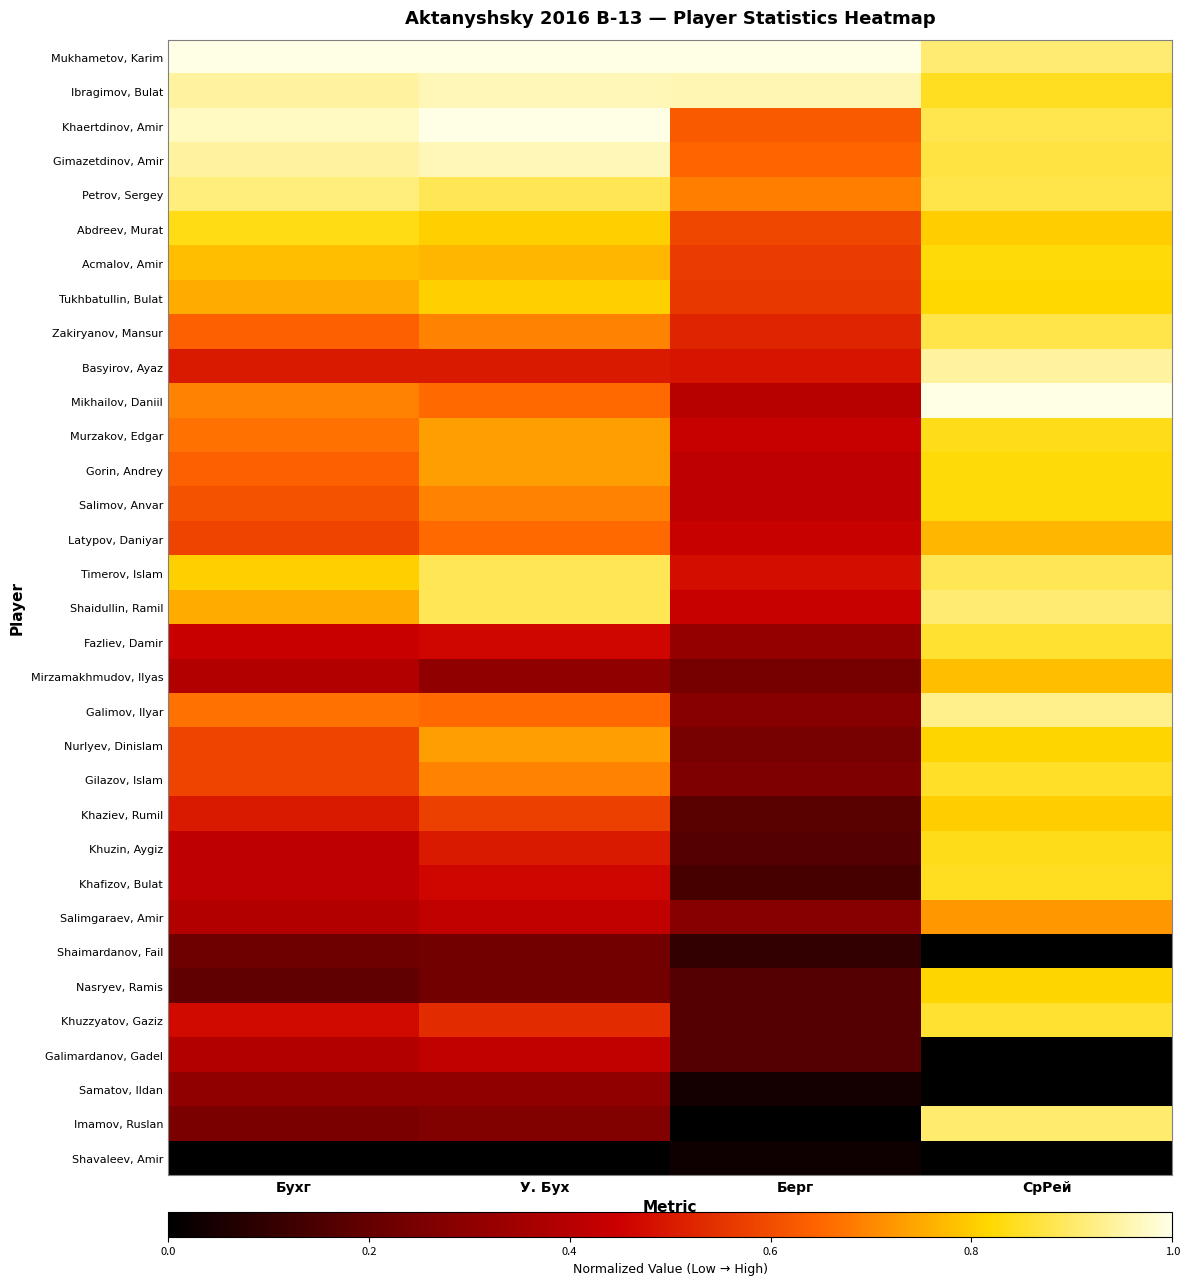

What is the difference between the highest and lowest values at У. Бух?

1.0